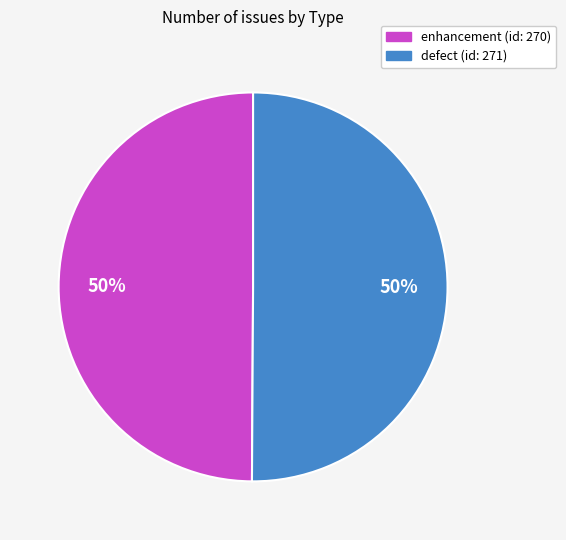

How many slices are in this pie chart?

2